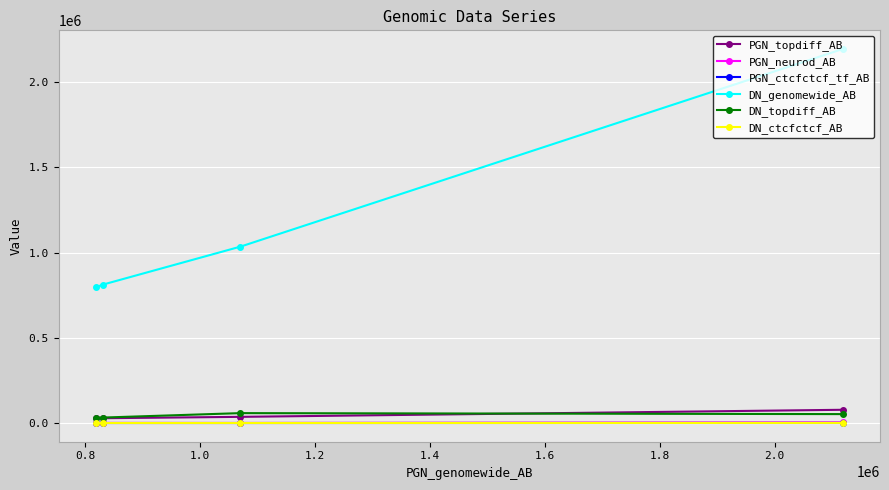

What is the lowest value of the DN_genomewide_AB series?

796413